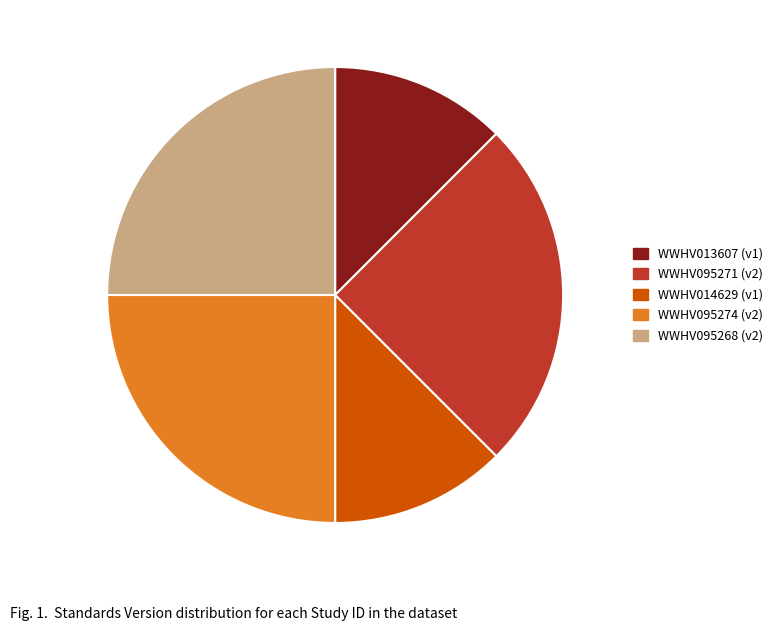

Approximately how many times larger is the value at WWHV095268 (v2) compared to WWHV014629 (v1)?

2.0